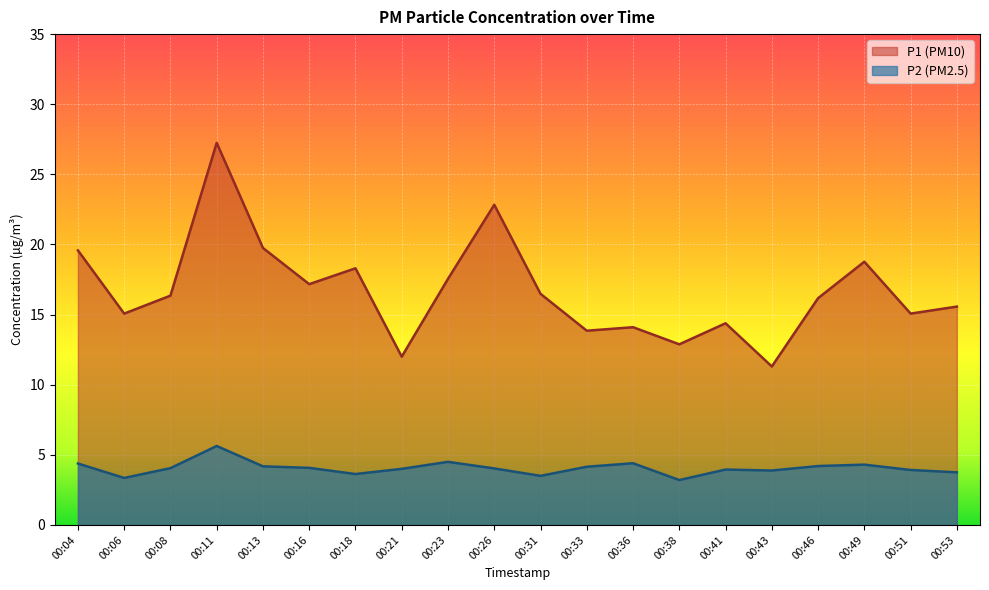

Read the P2 value at 00:26.

4.0